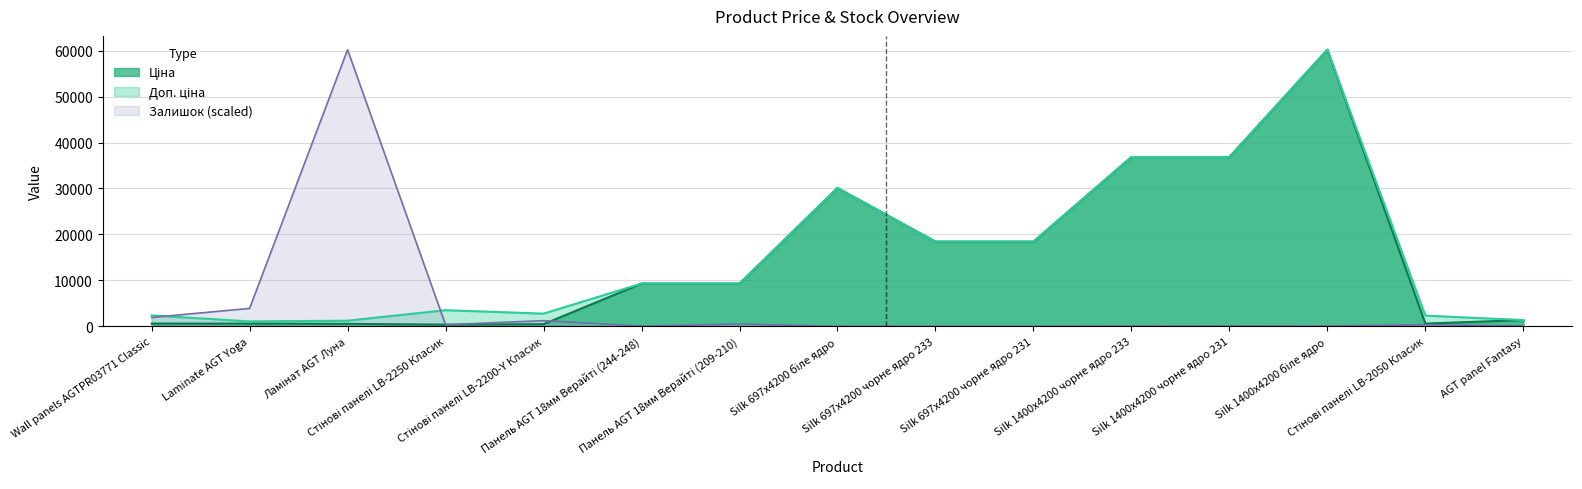

How many interior local valleys does the Доп. ціна series have?

2